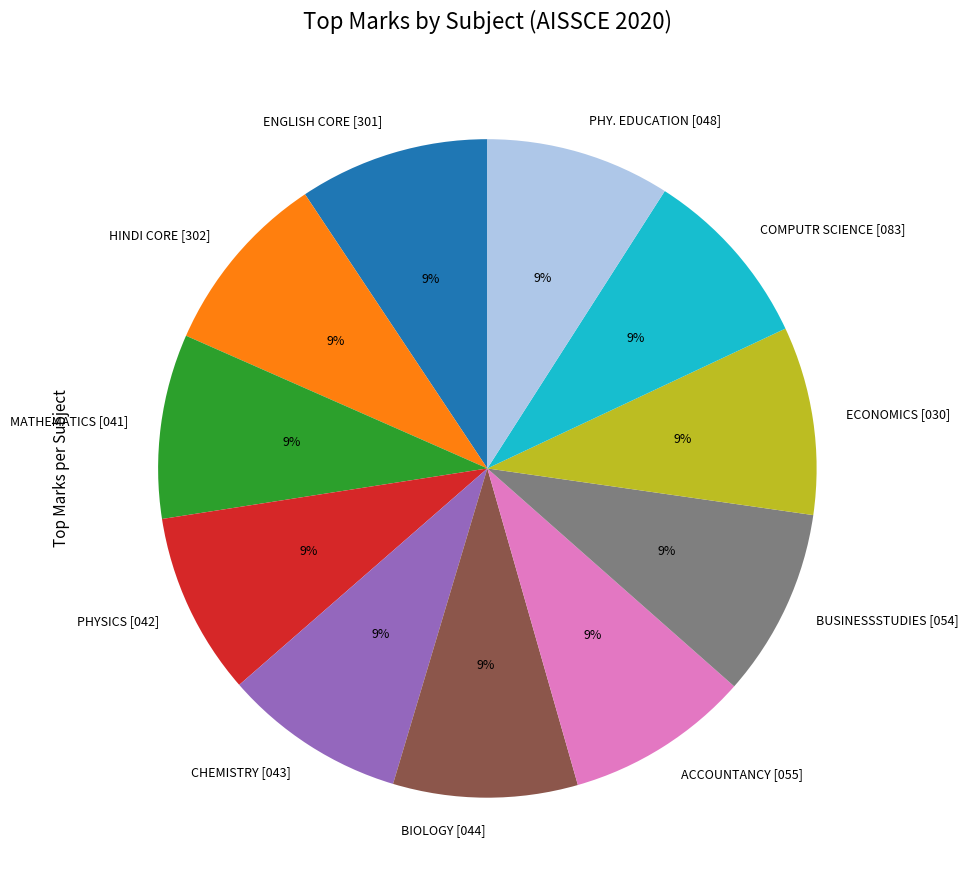

To the nearest percent, what portion does MATHEMATICS [041] represent?

9%